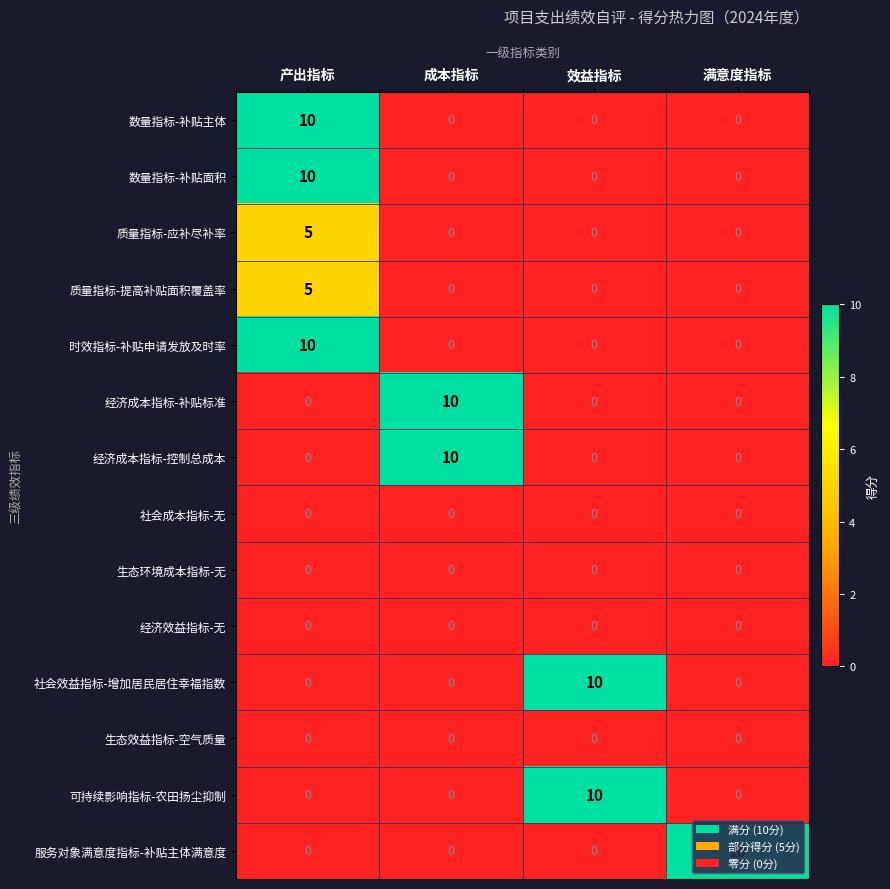

What is the total value across all series at 满意度指标?

10